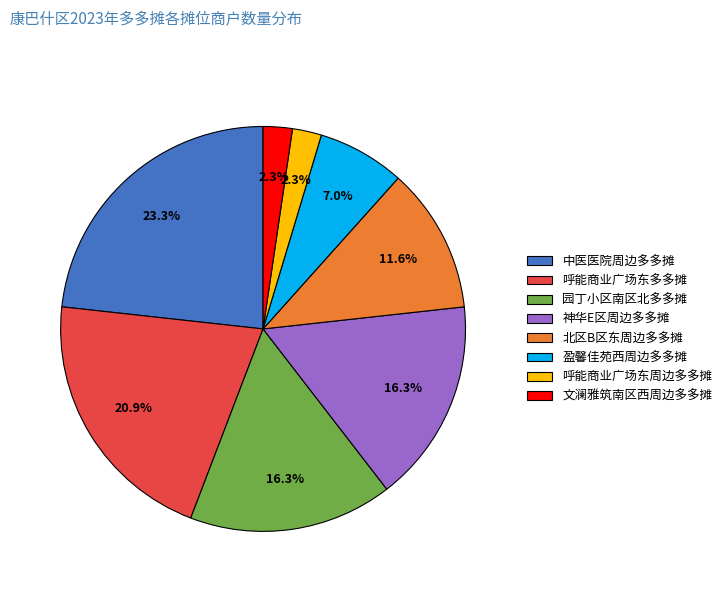

To the nearest percent, what is the combined percentage of 神华E区周边多多摊 and 呼能商业广场东周边多多摊?

19%